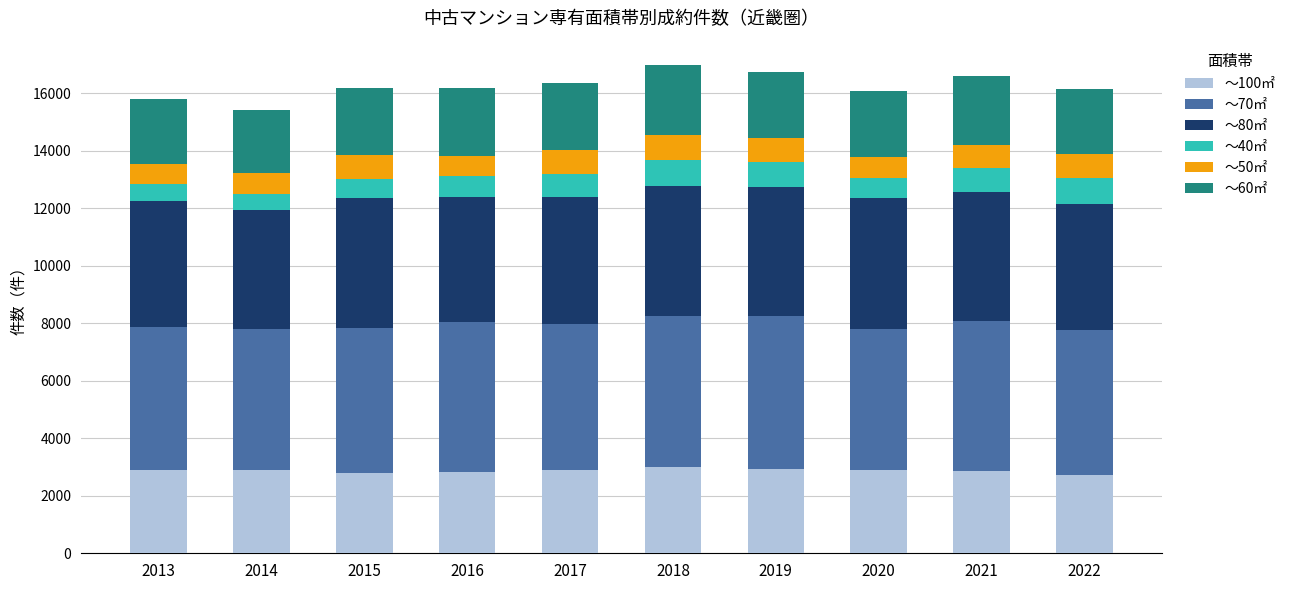

Is it true that ～100㎡ equals 2911 at 2017?

True